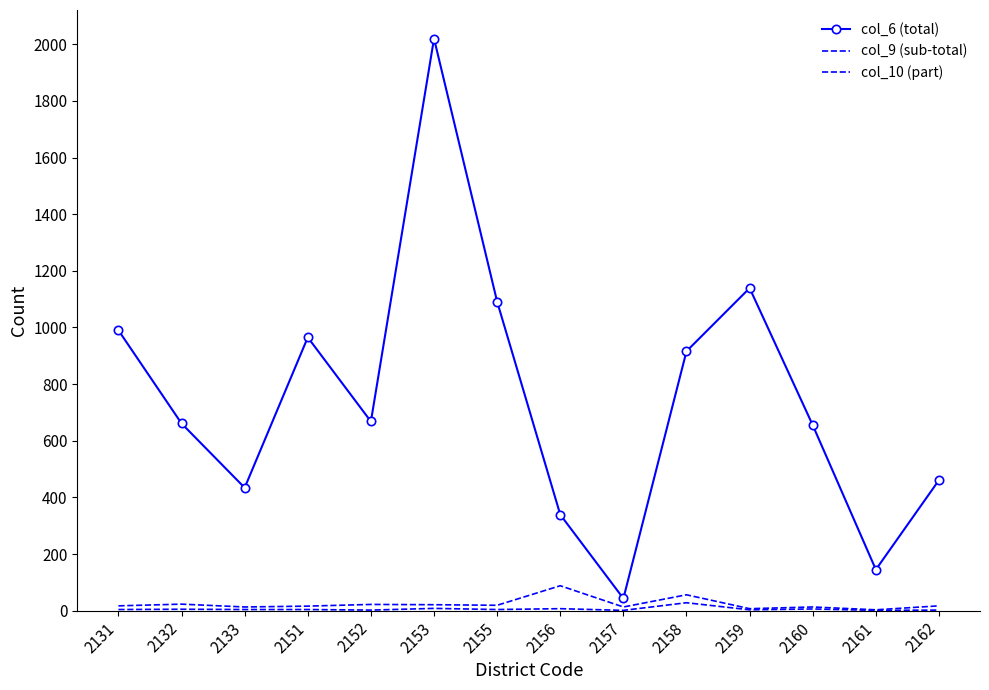

At which category does col_10 (part) reach its first local peak?

2132